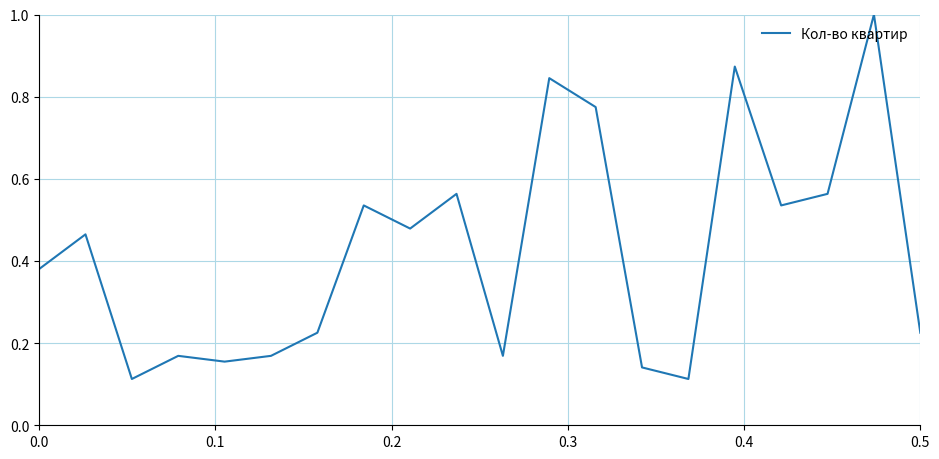

True or false: there are more than 2 points higher than both neighbors.

True